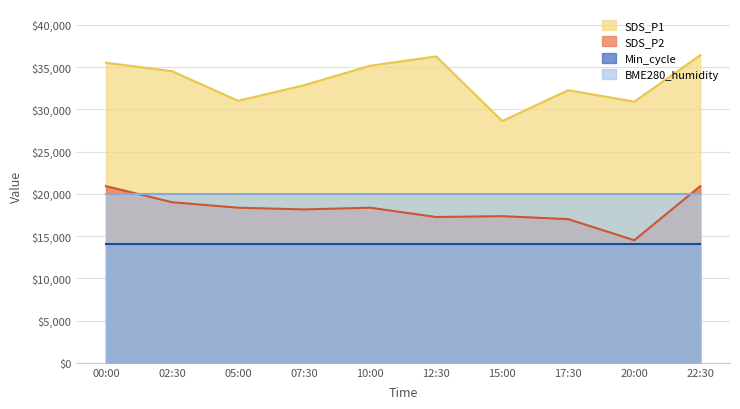

What is the value of the SDS_P2 point at the 4th from the left?

18150